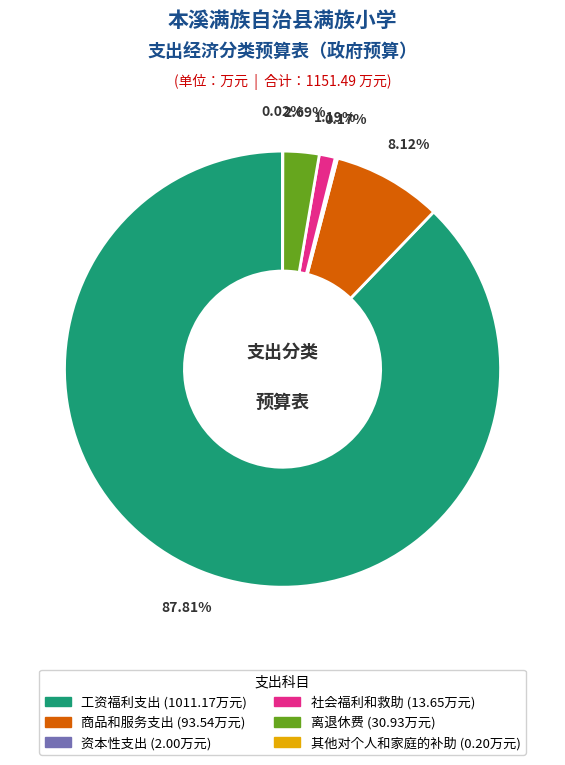

Between 社会福利和救助 and 工资福利支出, which is larger?

工资福利支出